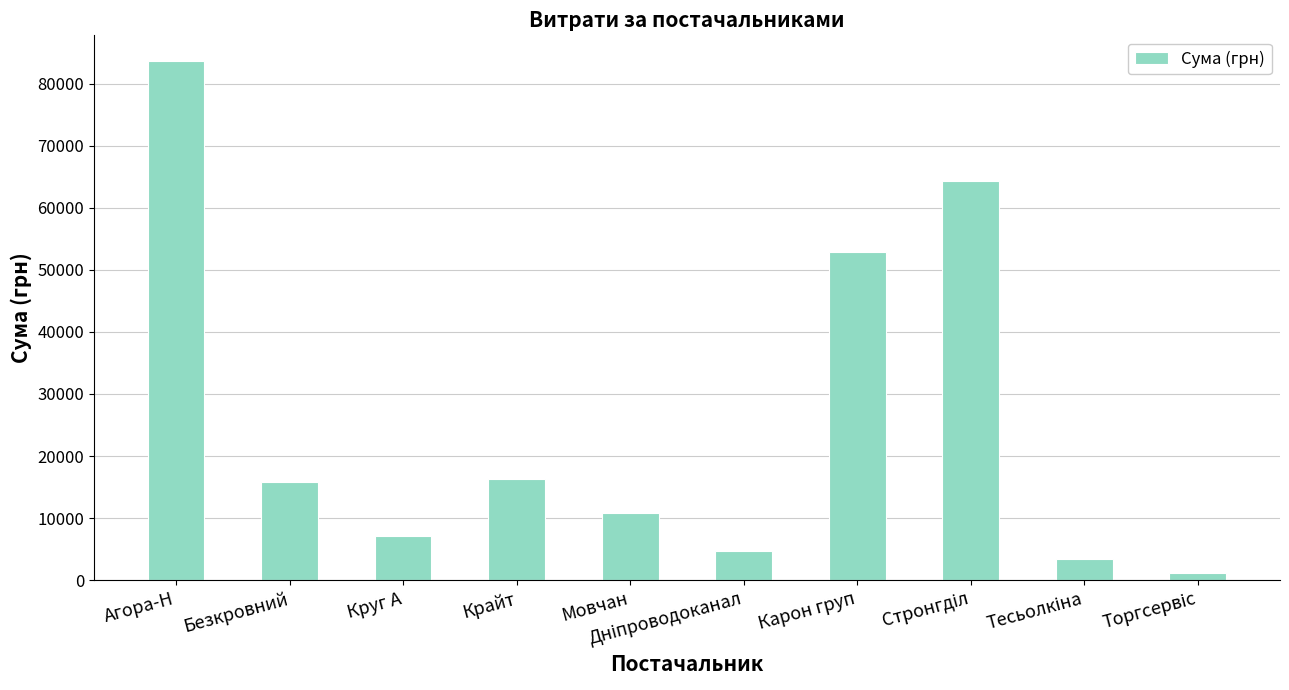

What is the change in value from Агора-Н to Карон груп?

-30661.5